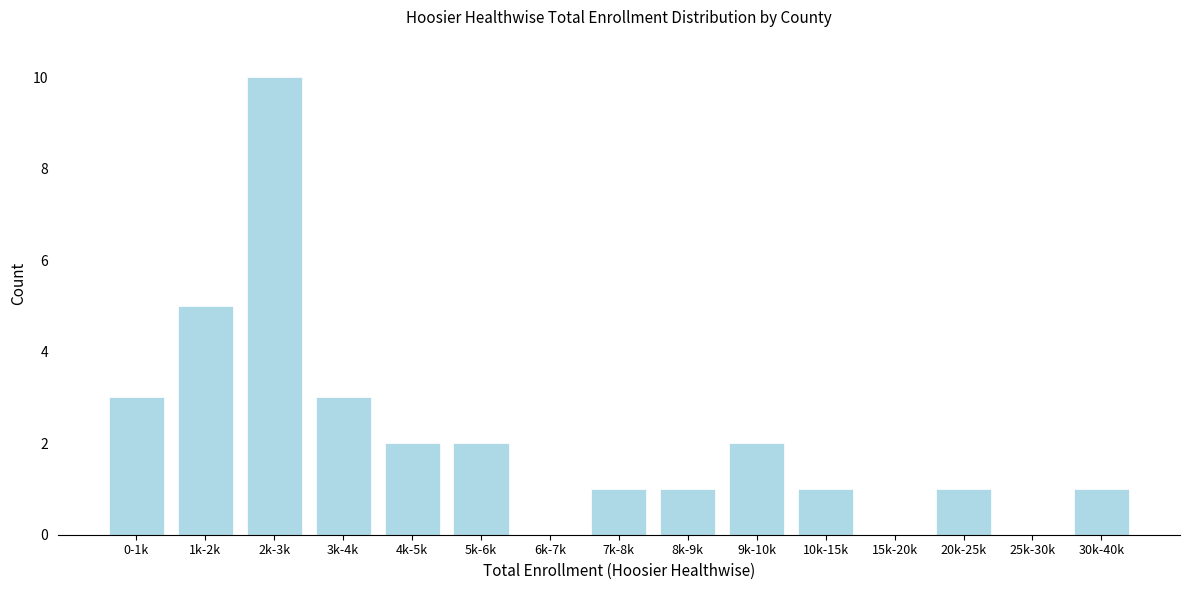

Reading left to right, list all the values displayed in this chart.

0-1k=3	1k-2k=5	2k-3k=10	3k-4k=3	4k-5k=2	5k-6k=2	6k-7k=0	7k-8k=1	8k-9k=1	9k-10k=2	10k-15k=1	15k-20k=0	20k-25k=1	25k-30k=0	30k-40k=1